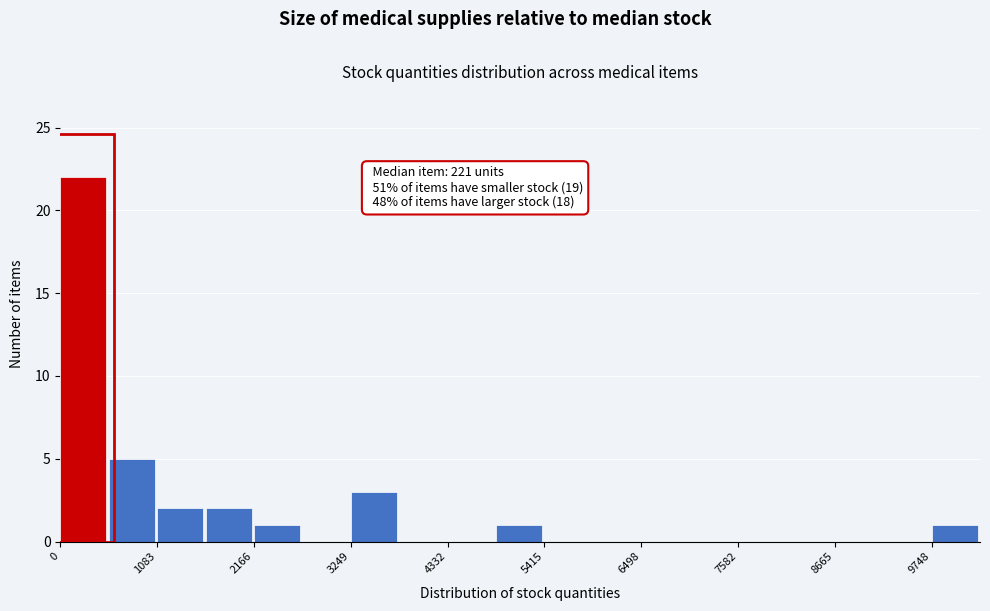

Around what value on the x-axis is the tallest bar? Give the approximate position of its centre, as read against the axis.

200